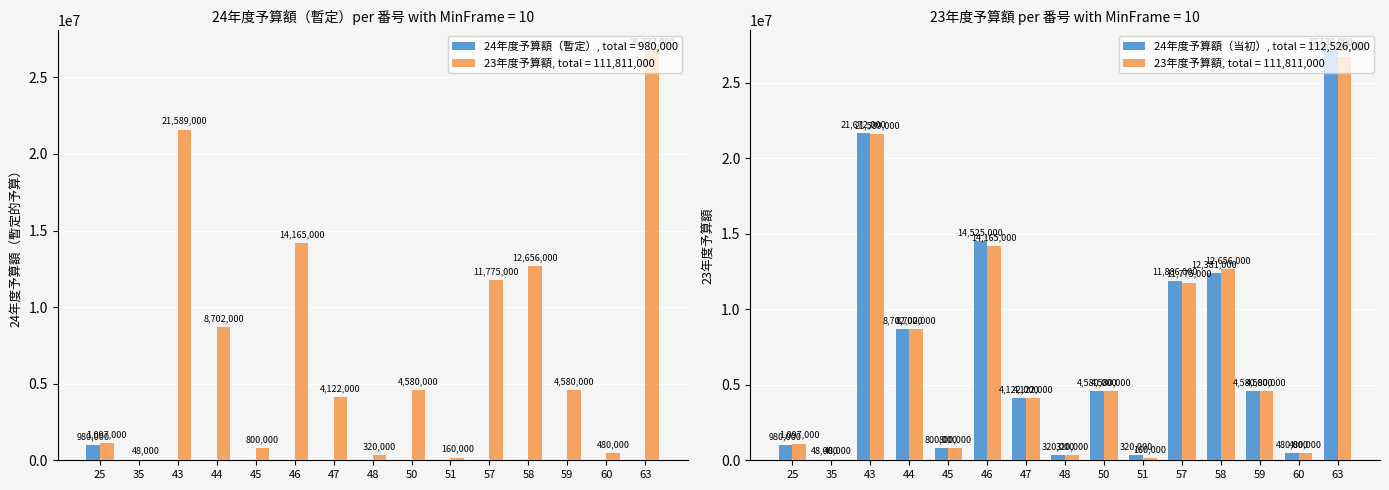

The value of 23年度予算額 at 43 is 10334873. True or false?

False